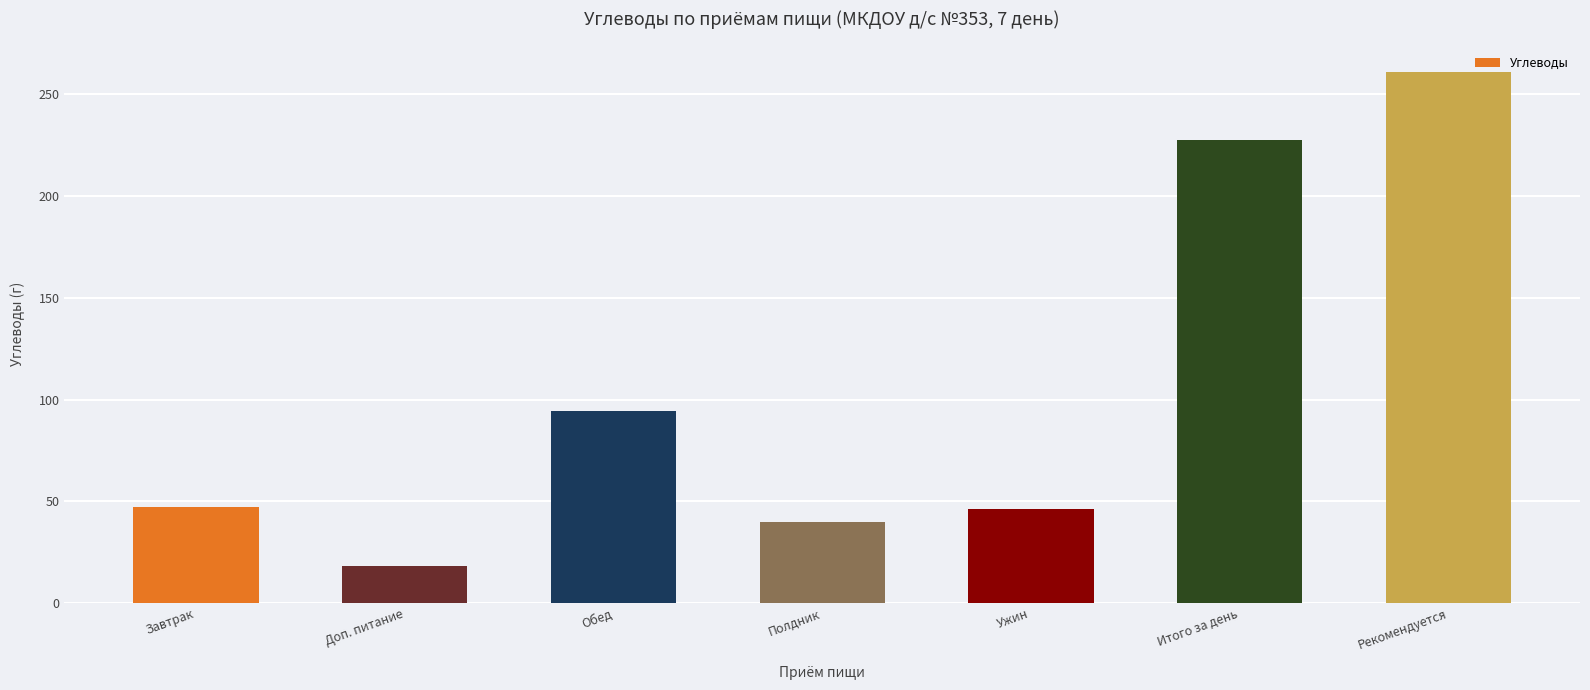

What is the ratio of the value at Завтрак to the value at Ужин?

1.0